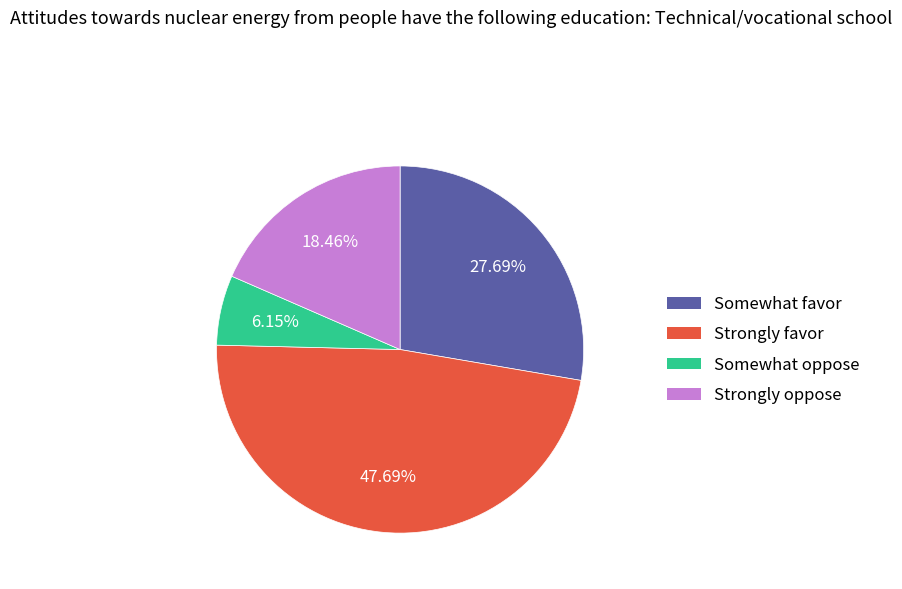

Count the number of slices in the pie.

4